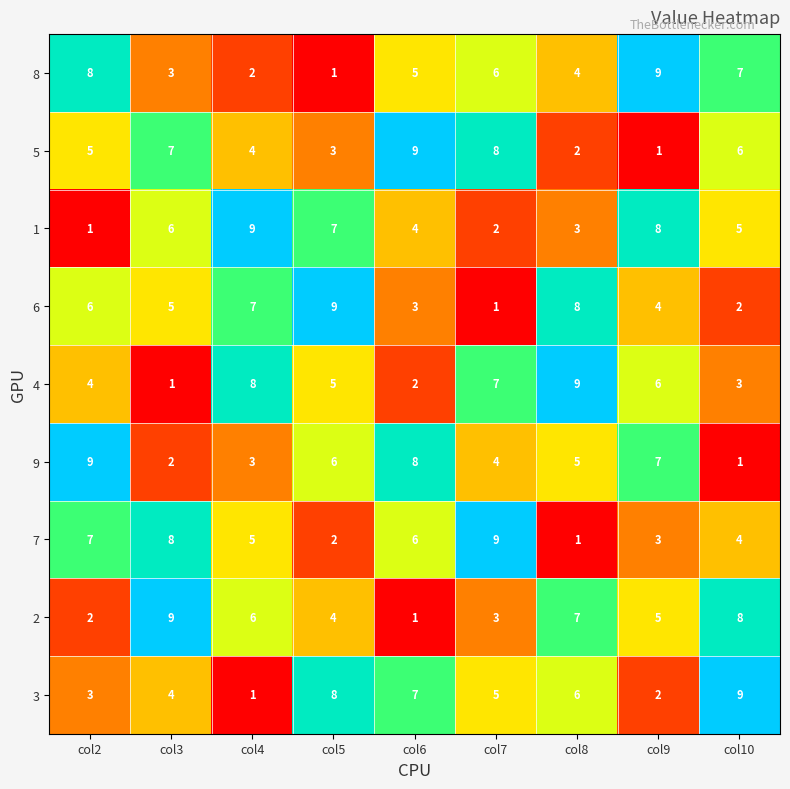

At col2, list the series in order from smallest to largest.

1, 2, 3, 4, 5, 6, 7, 8, 9